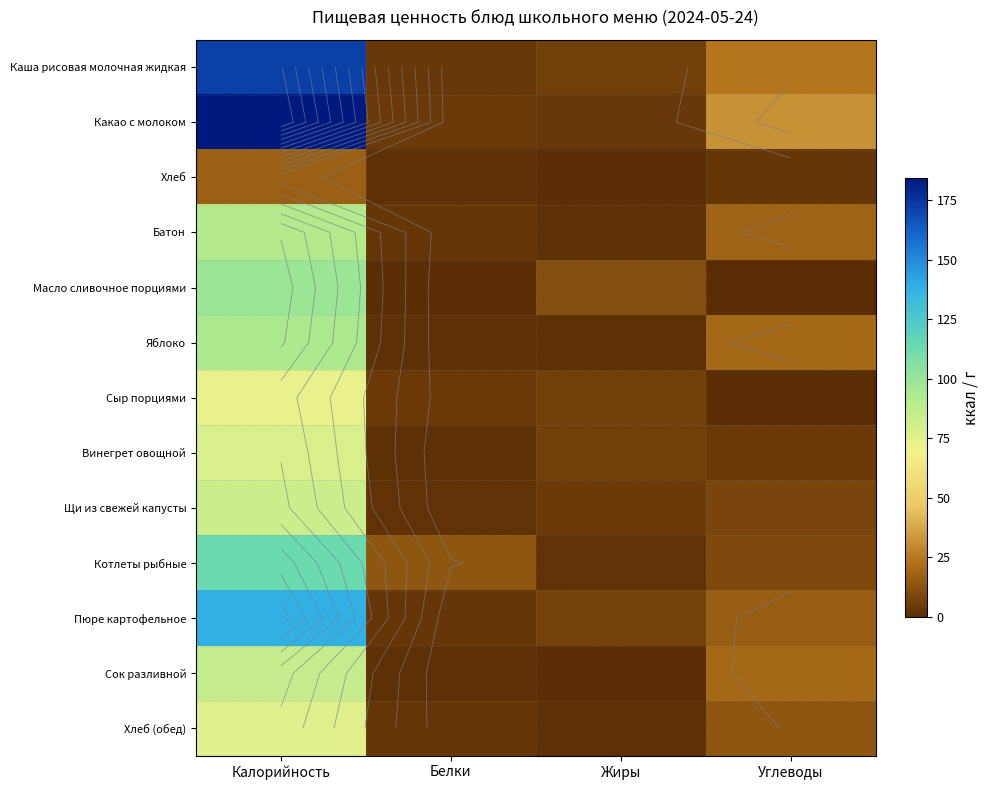

Which category has the lowest value across all series?

Жиры